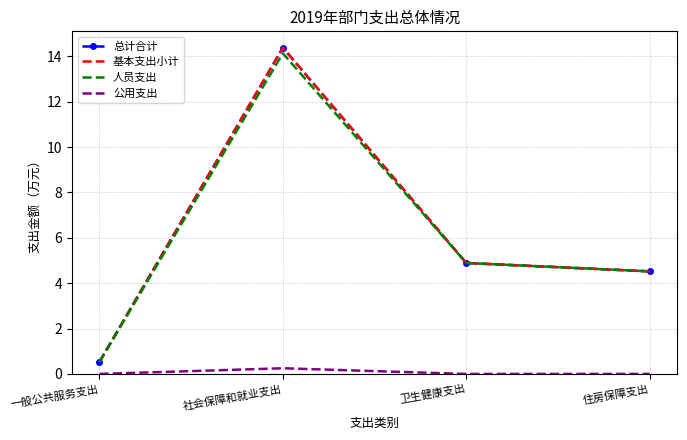

What is the label of the 2nd point from the left?

社会保障和就业支出